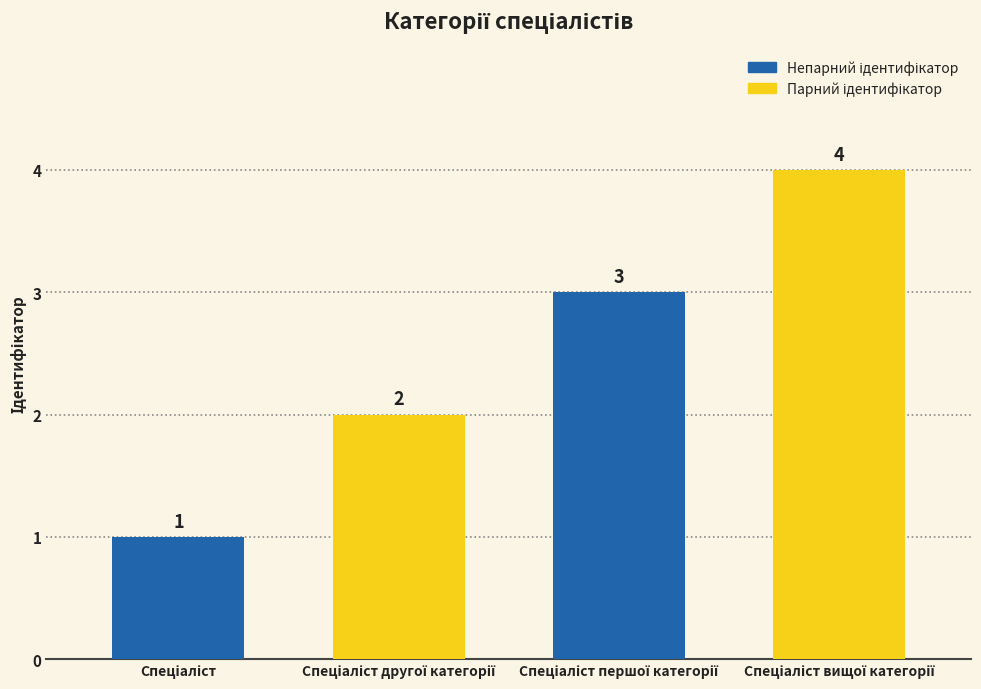

What is the maximum value shown in the chart?

4